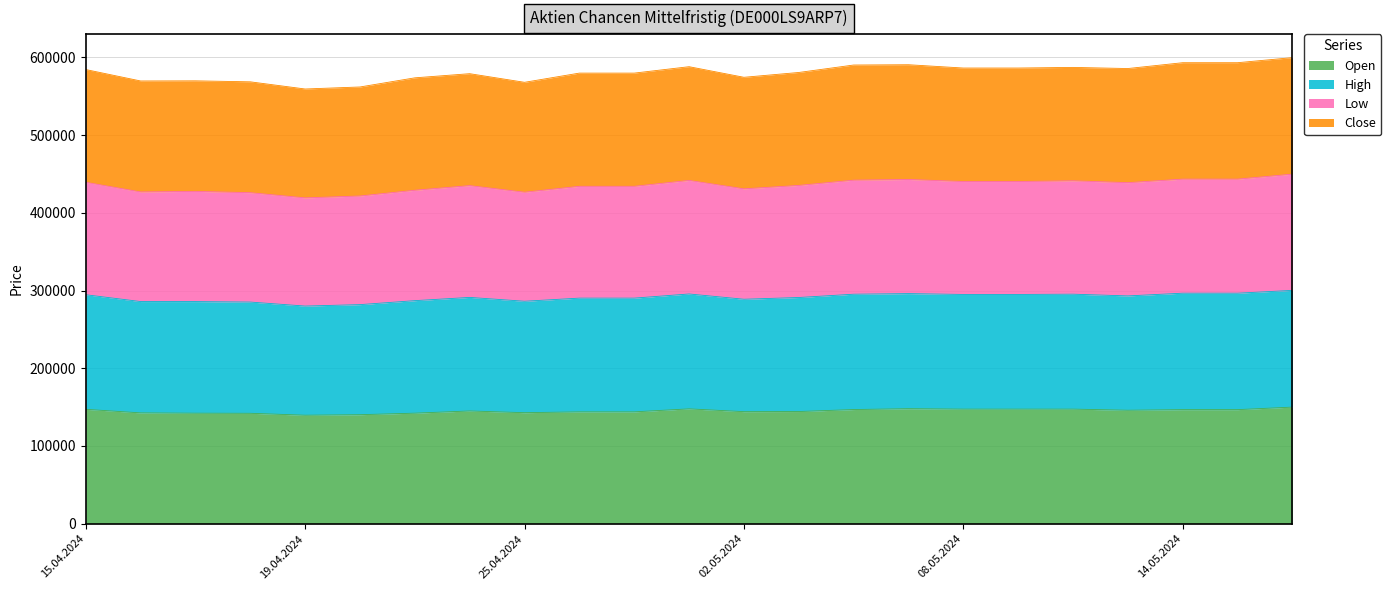

True or false: Open and Low cross at least once.

False